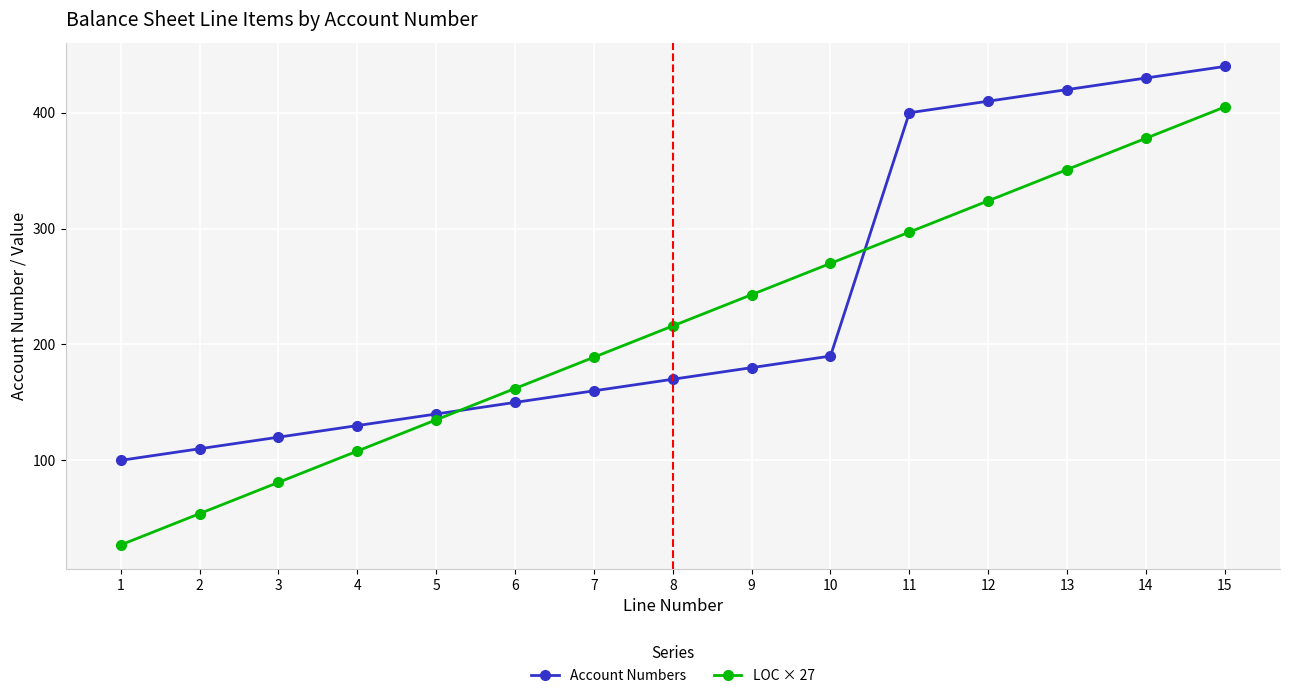

At which category does the chart reach its minimum across all series?

1